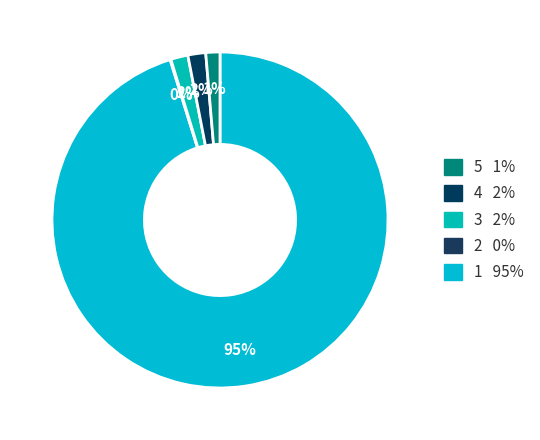

How many segments does this pie chart have?

5